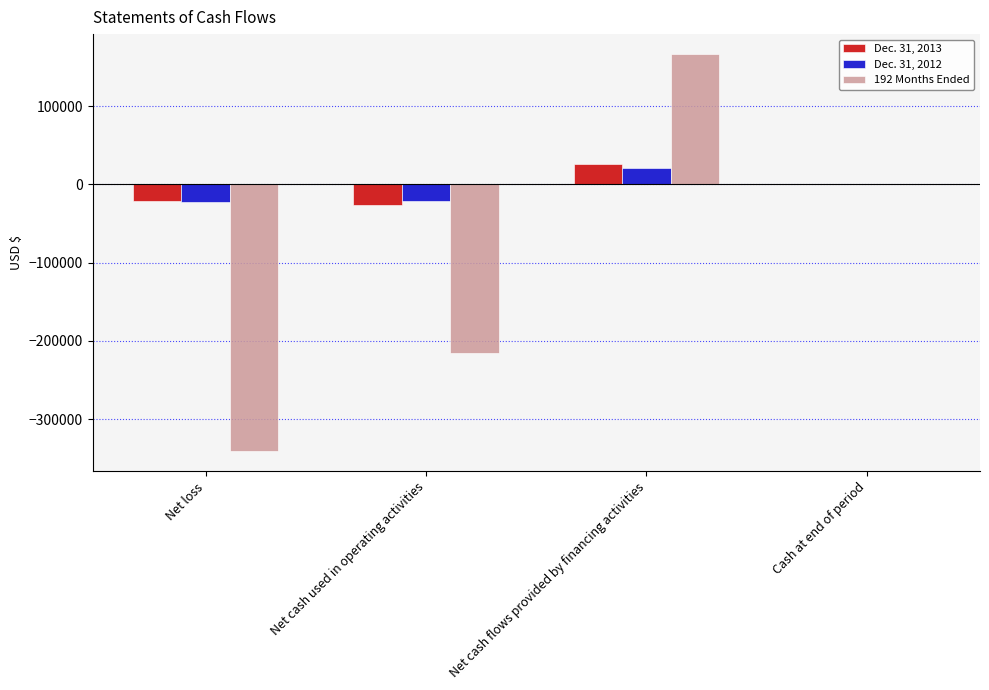

Which series has the widest spread of values?

192 Months Ended